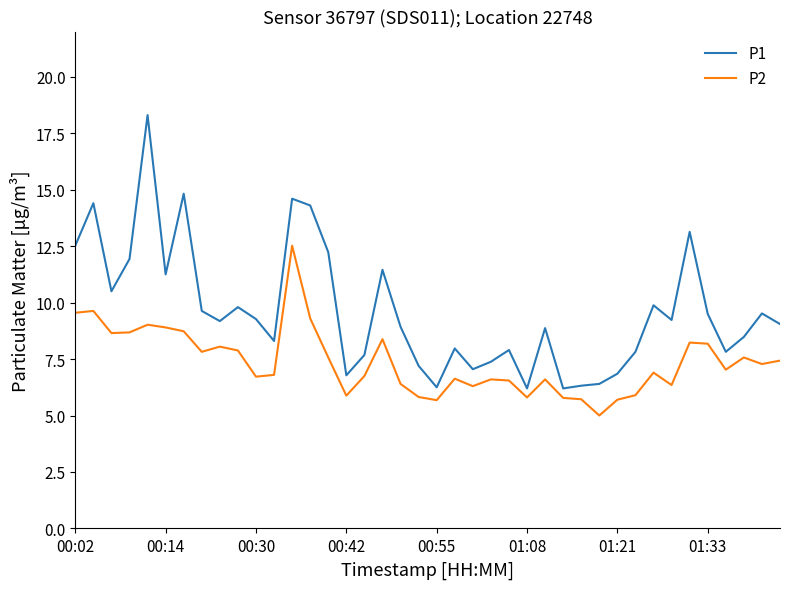

What is the average value of the P2 series?

7.4